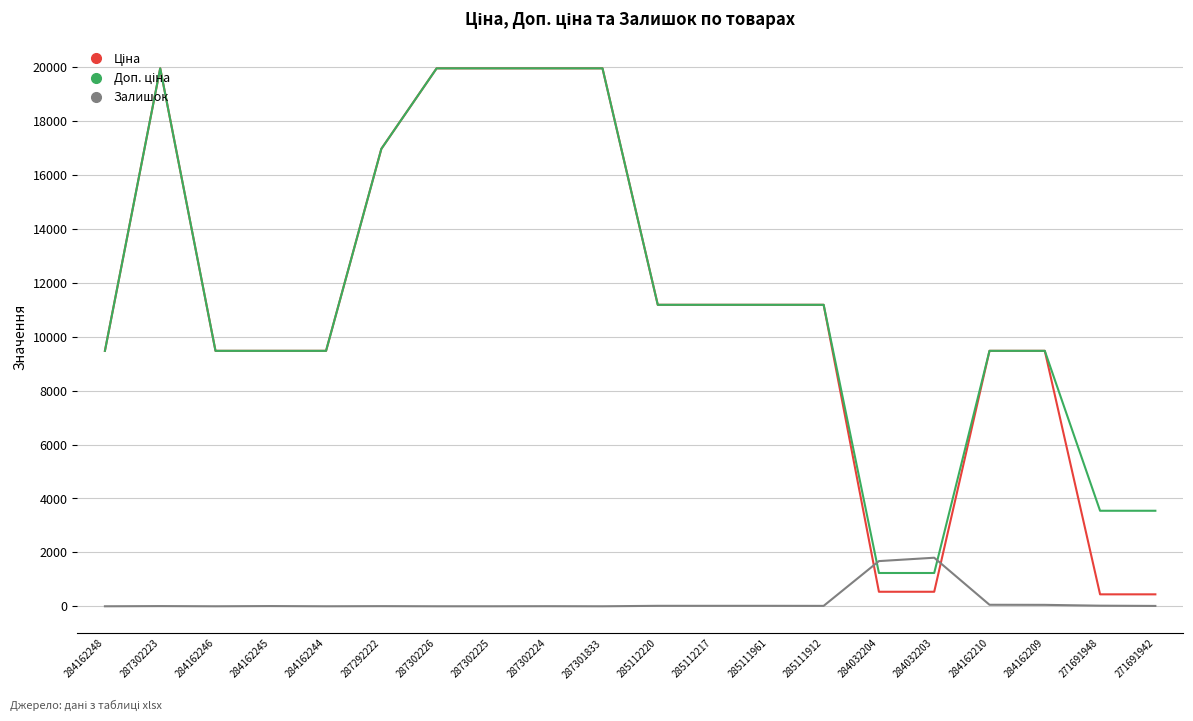

Does the chart display data point markers on the line(s)?

No